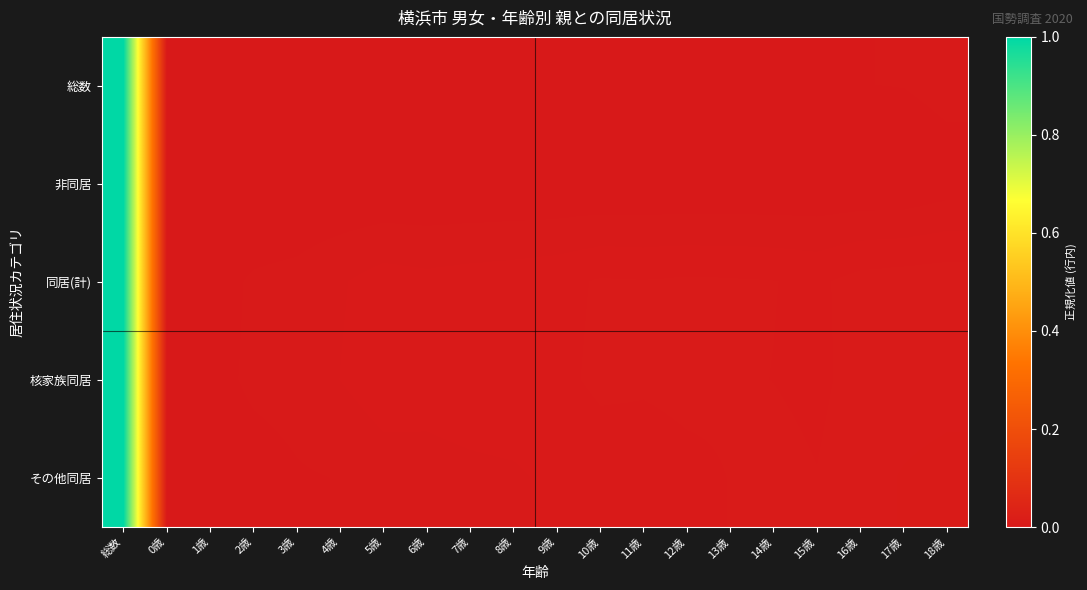

Between 3歳 and 15歳, which is larger?

15歳